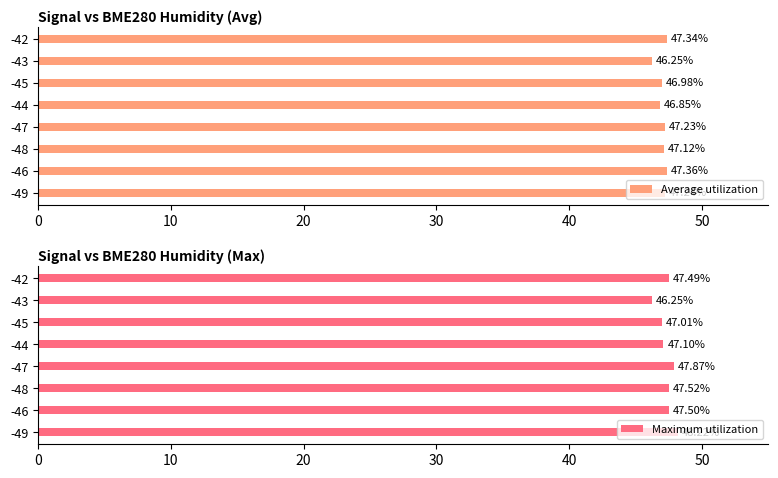

Rank the series by their maximum value, from highest to lowest.

Maximum utilization, Average utilization